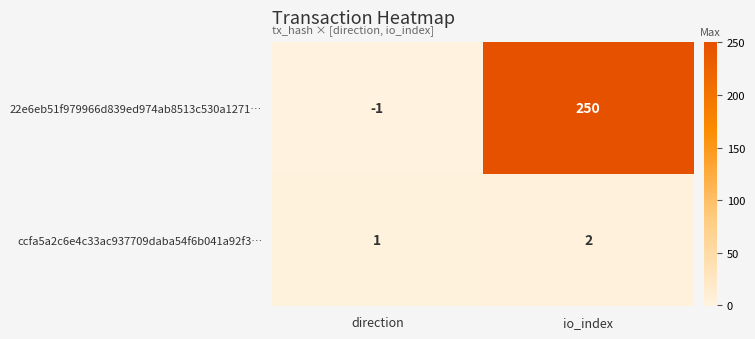

What is the sum of all 22e6eb51f979966d839ed974ab8513c530a1271… values?

249